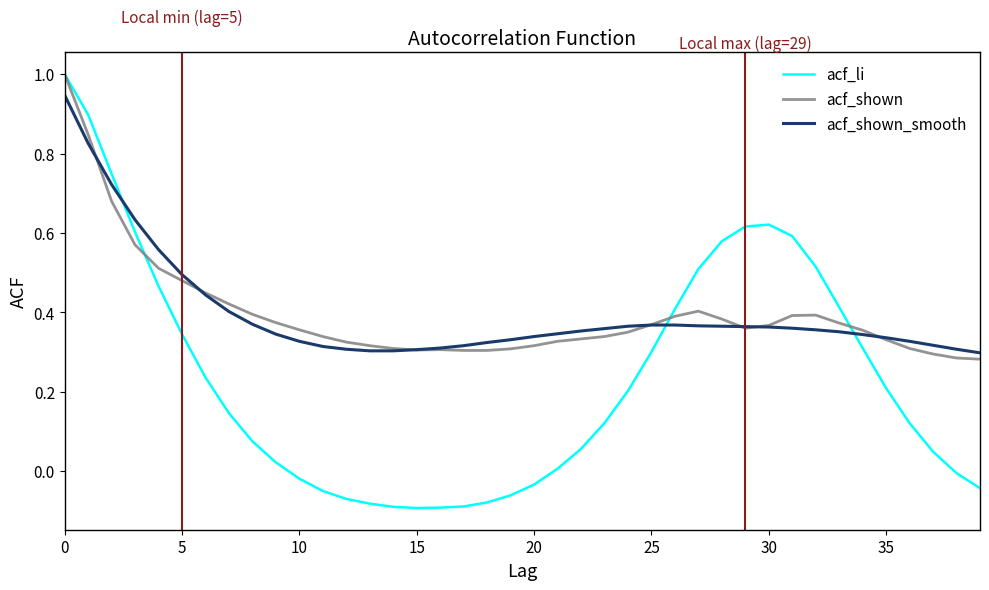

What is the maximum value for acf_shown?

1.0